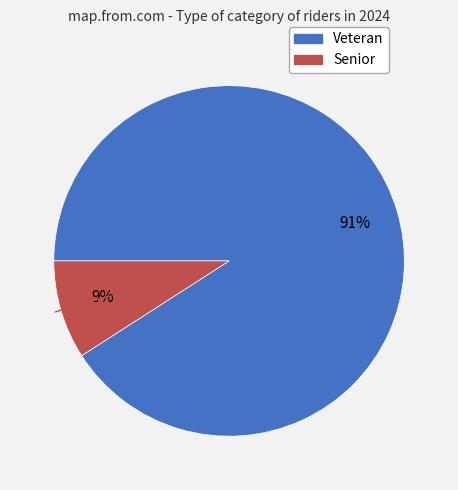

To the nearest percent, what percentage of the pie is Senior?

9%